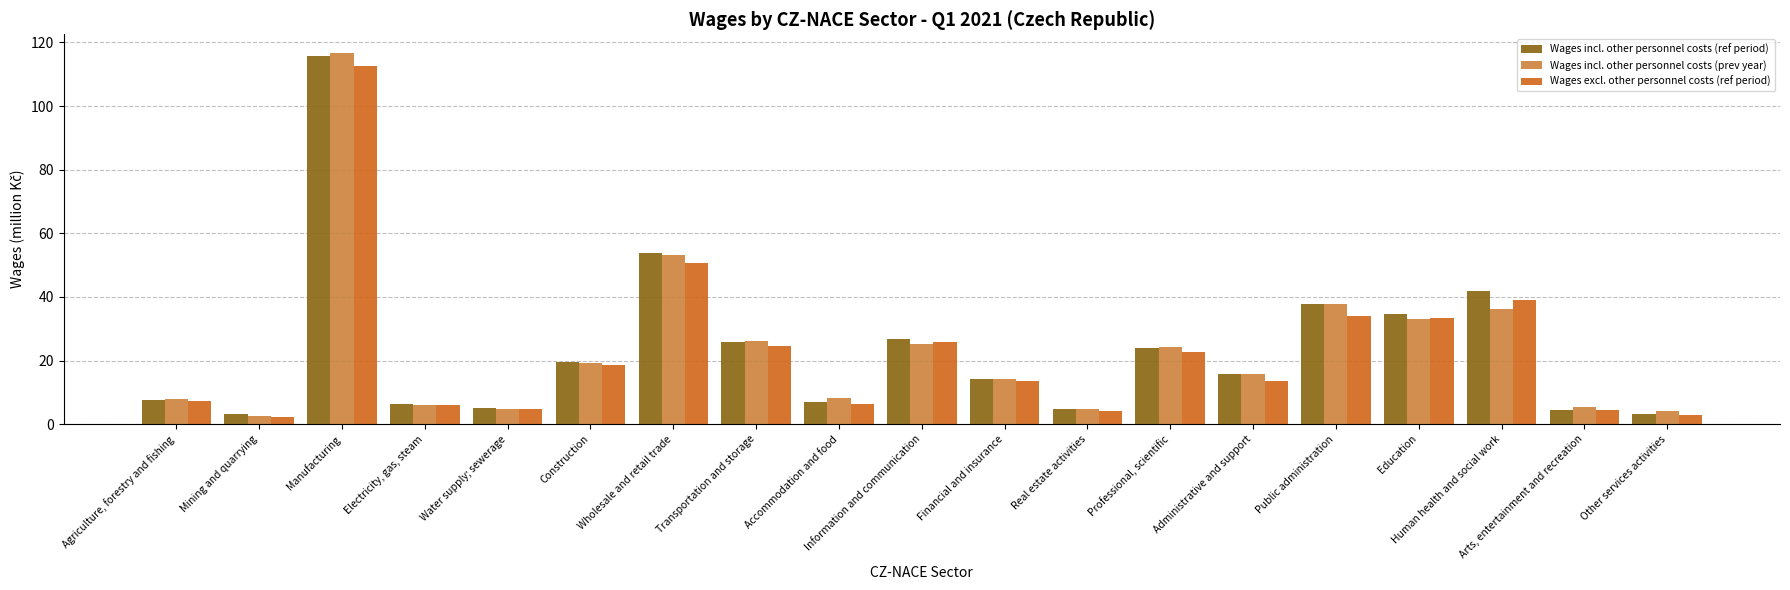

Between Transportation and storage and Professional, scientific, which series saw the biggest shift?

Wages excl. other personnel costs (ref period)